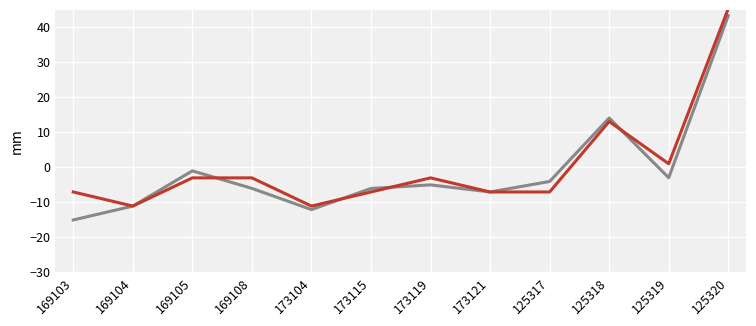

At which category is the sum across all series the highest?

125320